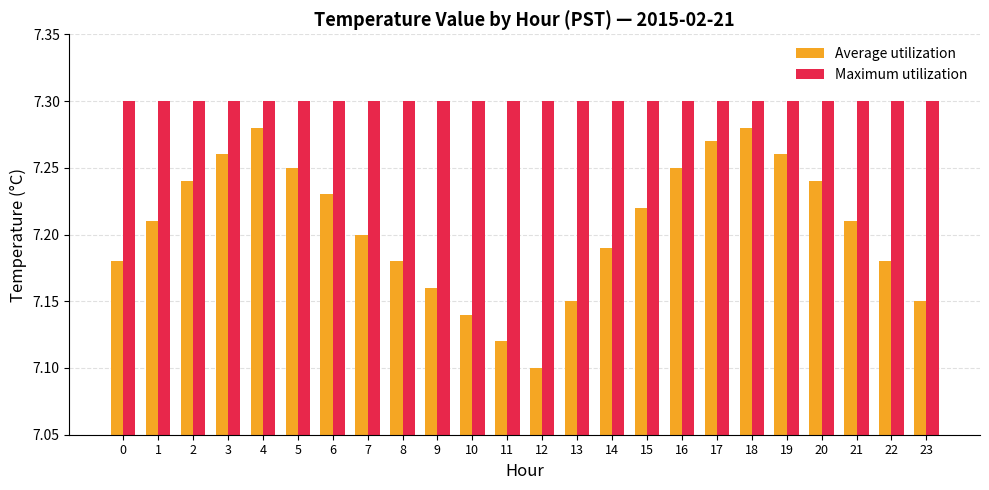

What is the total value across all series at 5?

14.6